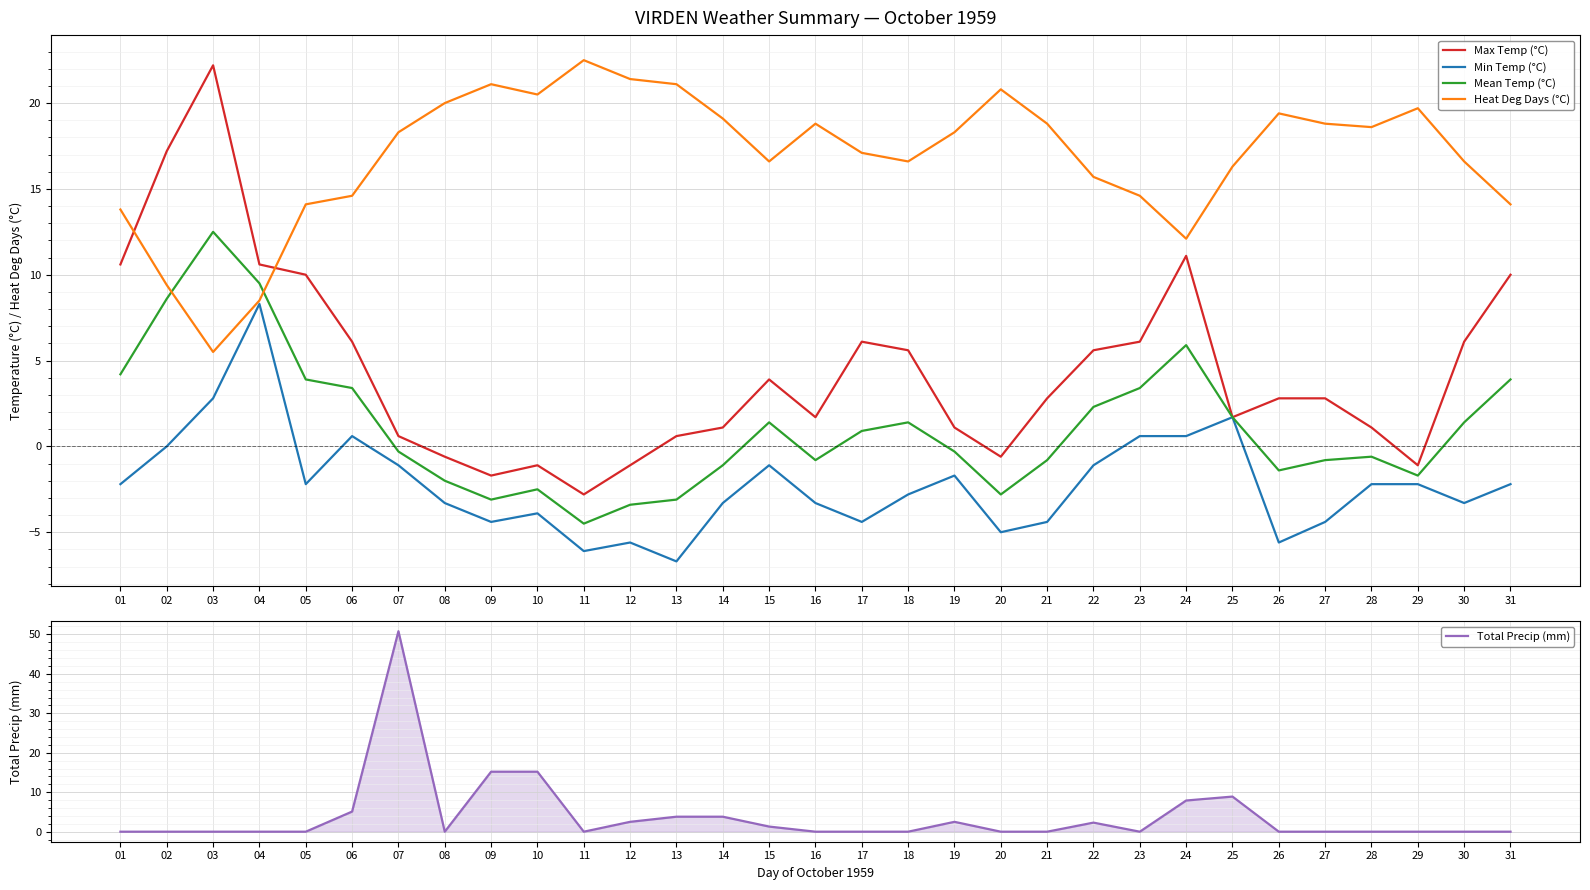

What is the average value of the Max Temp (°C) series?

4.5